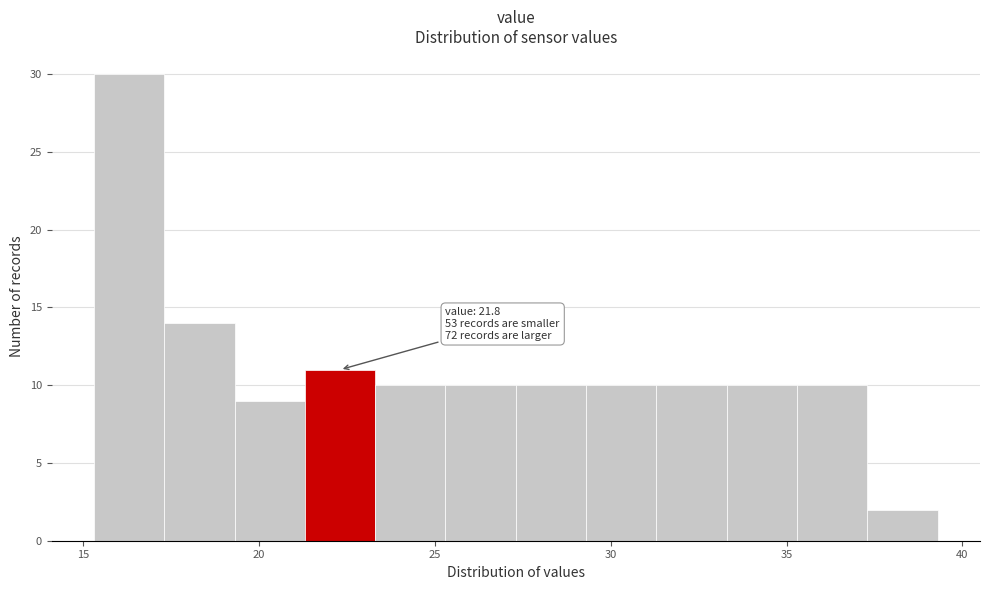

Which range on the x-axis has the tallest bar?

15.3 to 17.3